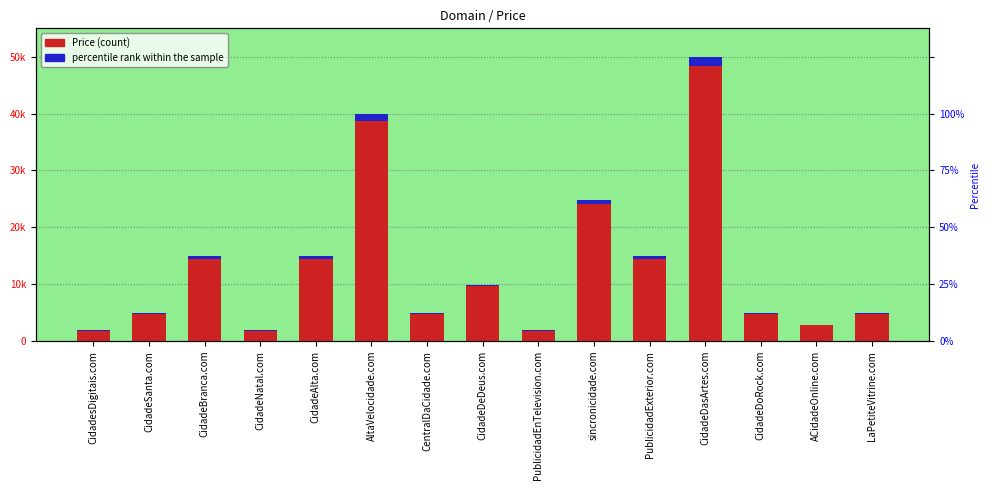

What is the value of the Price bar at the 9th from the left?

1888.0